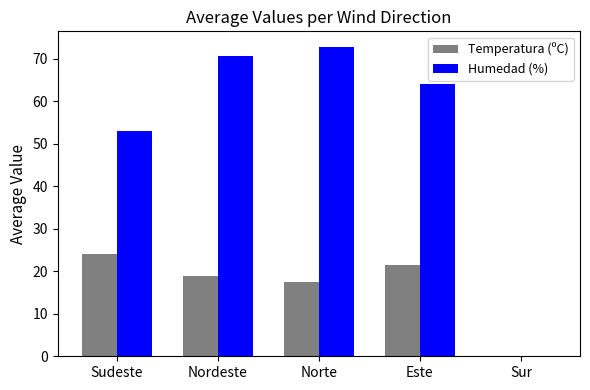

What is the average value of the Temperatura (ºC) series?

16.4